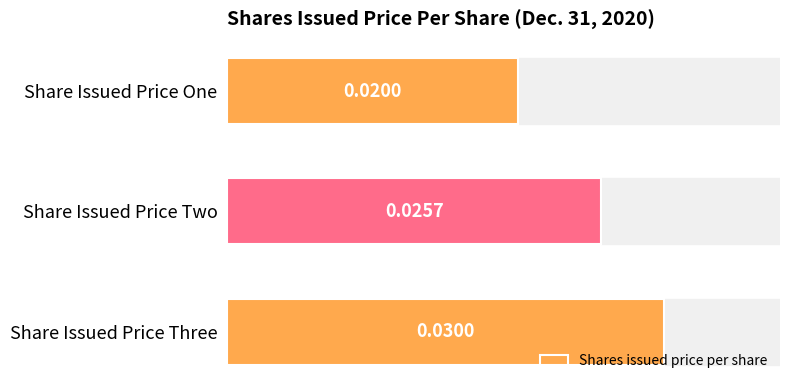

Rank the categories by value from lowest to highest.

Share Issued Price One, Share Issued Price Two, Share Issued Price Three